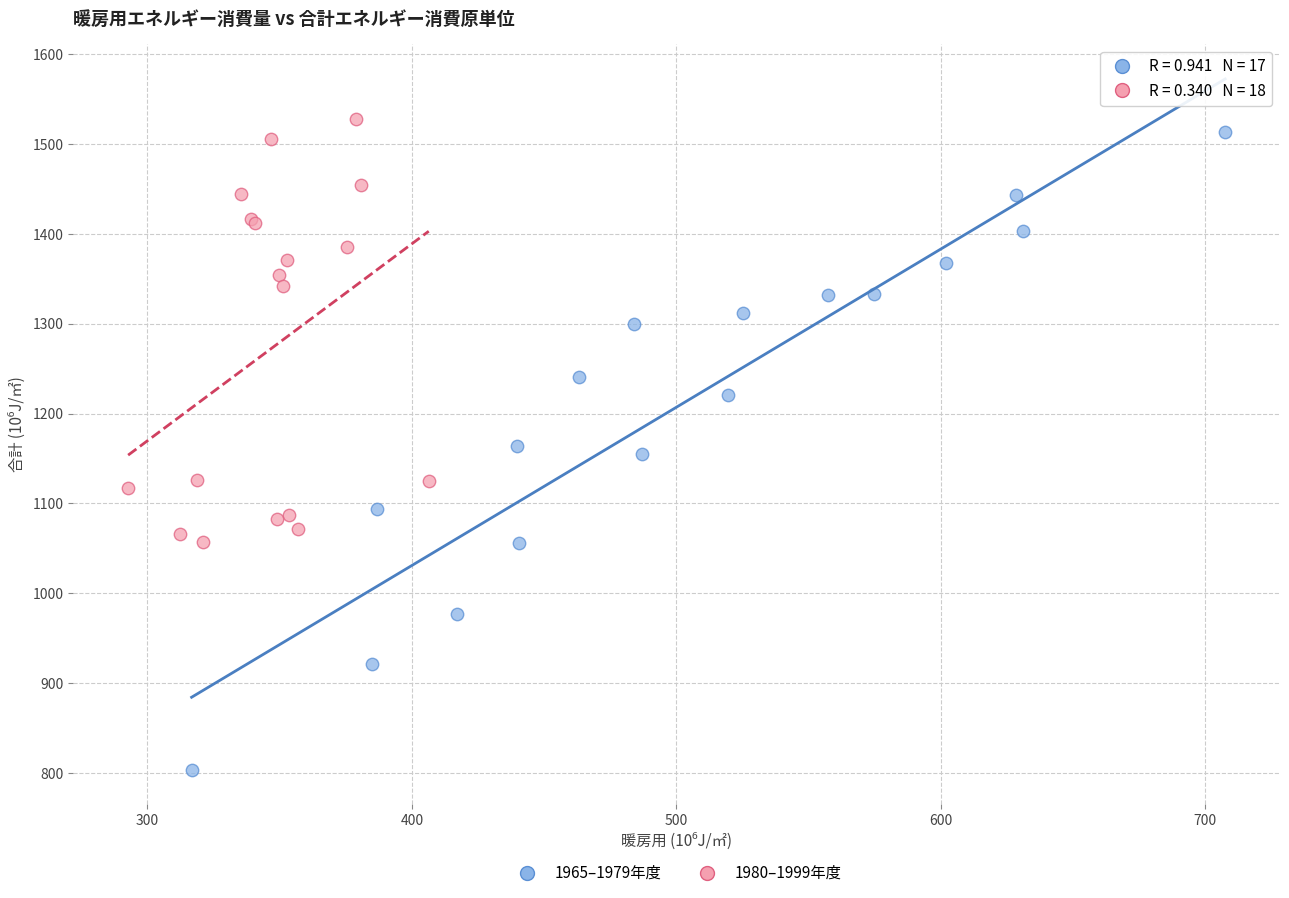

Which series has the largest Y range (max minus min)?

1965–1979年度